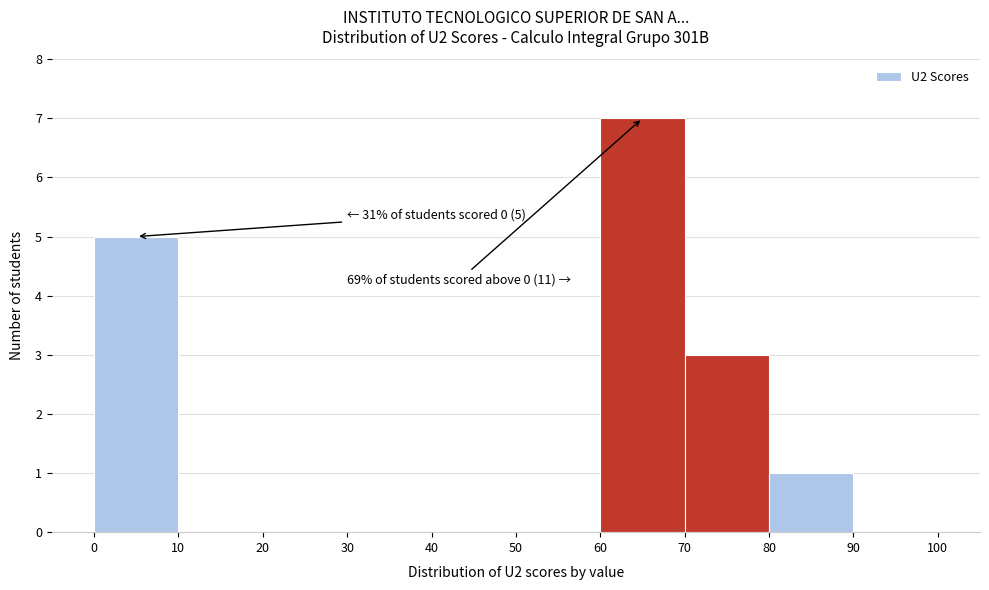

Over which range of the x-axis is the bar tallest?

60 to 70